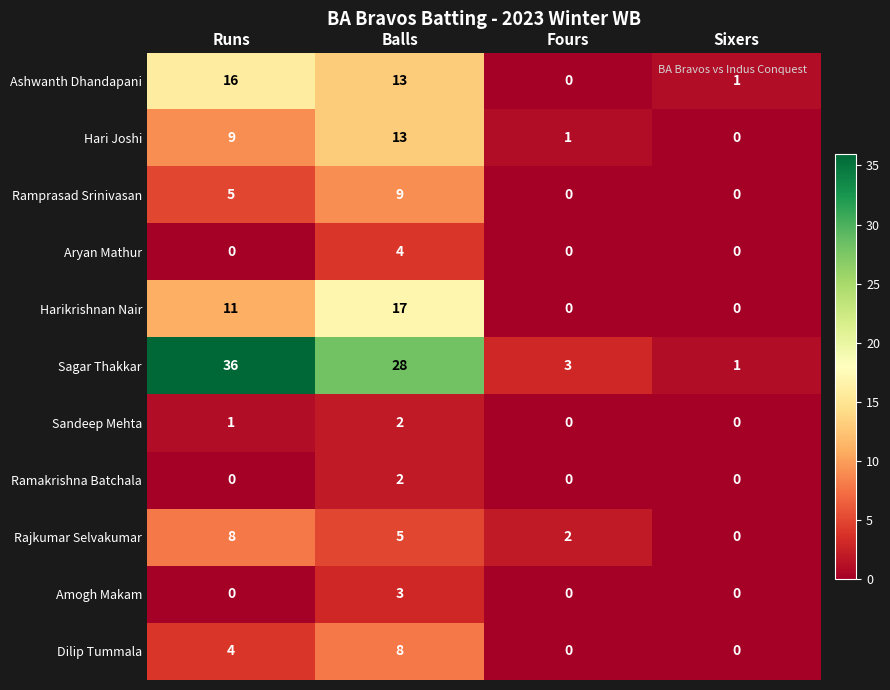

How many categories are shown in the chart?

4